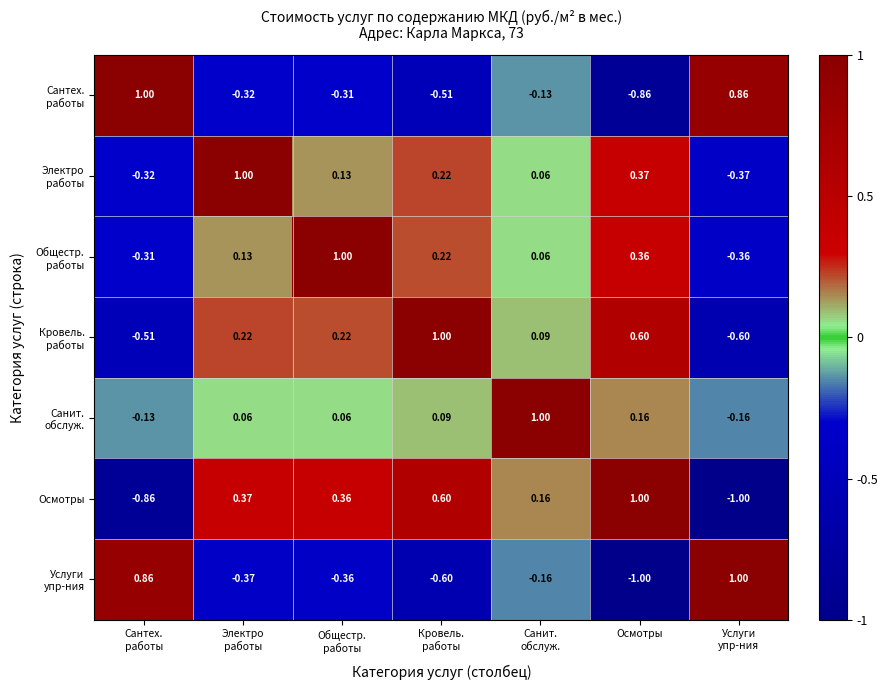

How many series are shown in this chart?

7